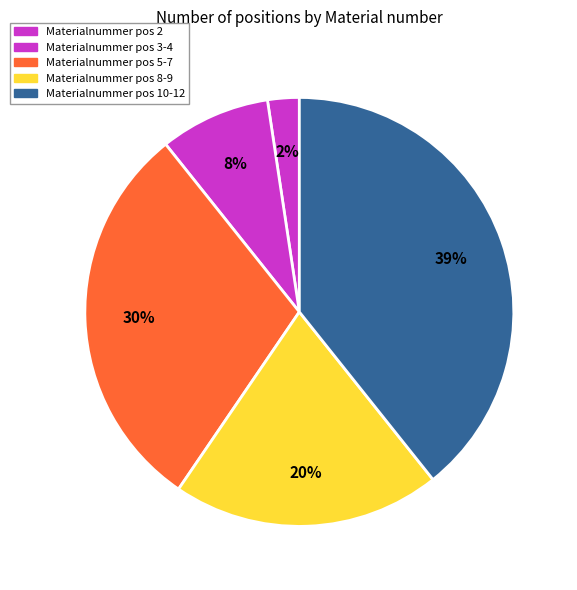

How many segments does this pie chart have?

5